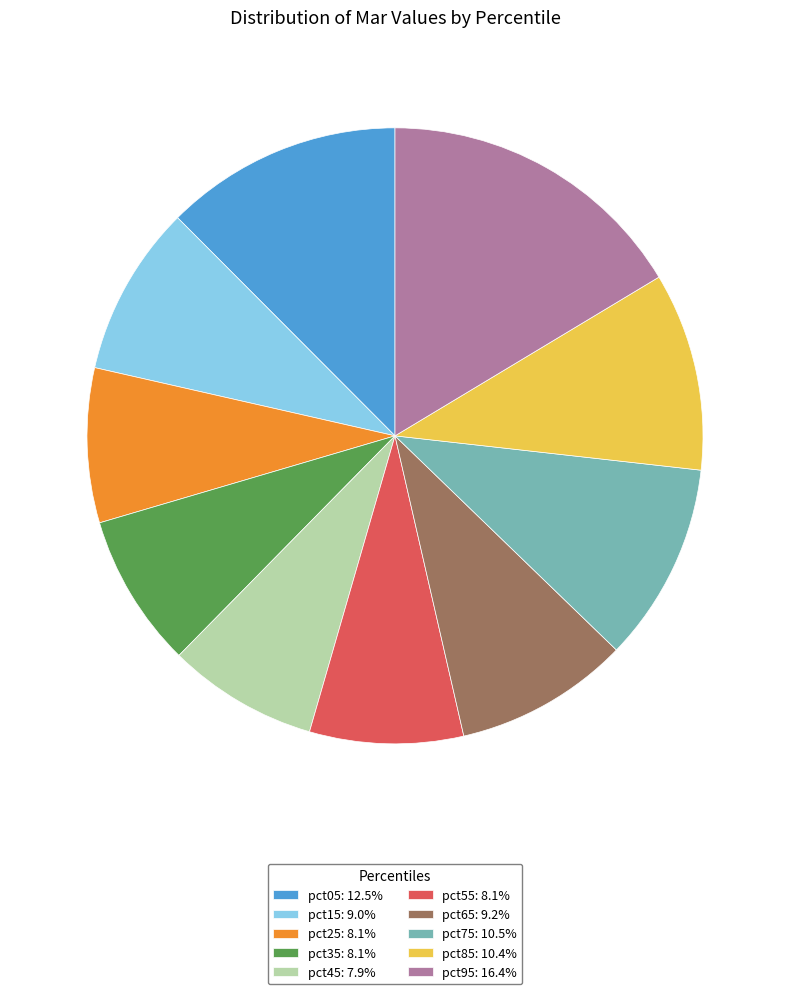

Combined, do pct75 and pct95 account for over 50%?

No